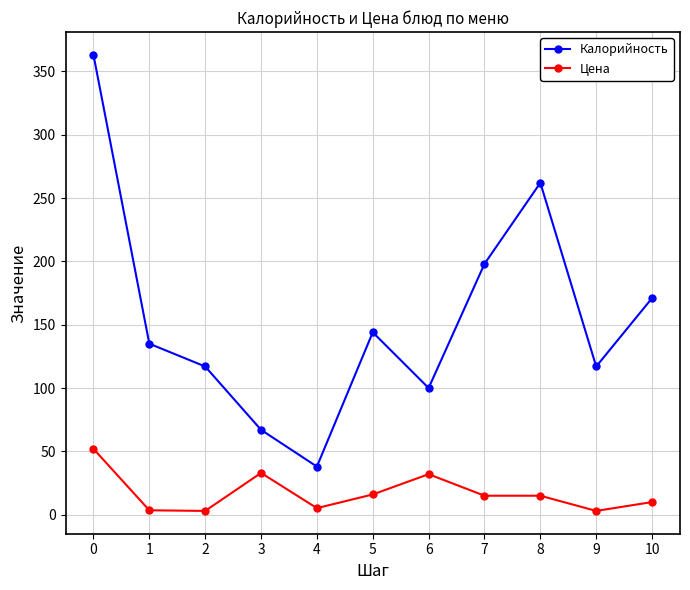

Is the value of Калорийность at 8 greater than the value of Цена at 6?

Yes